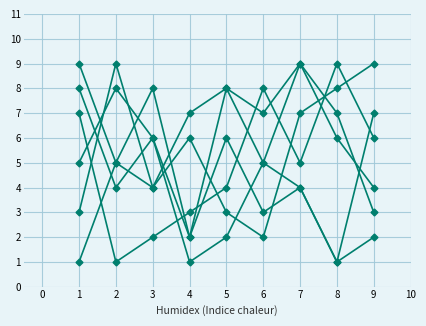

How many distinct data groups are displayed?

6